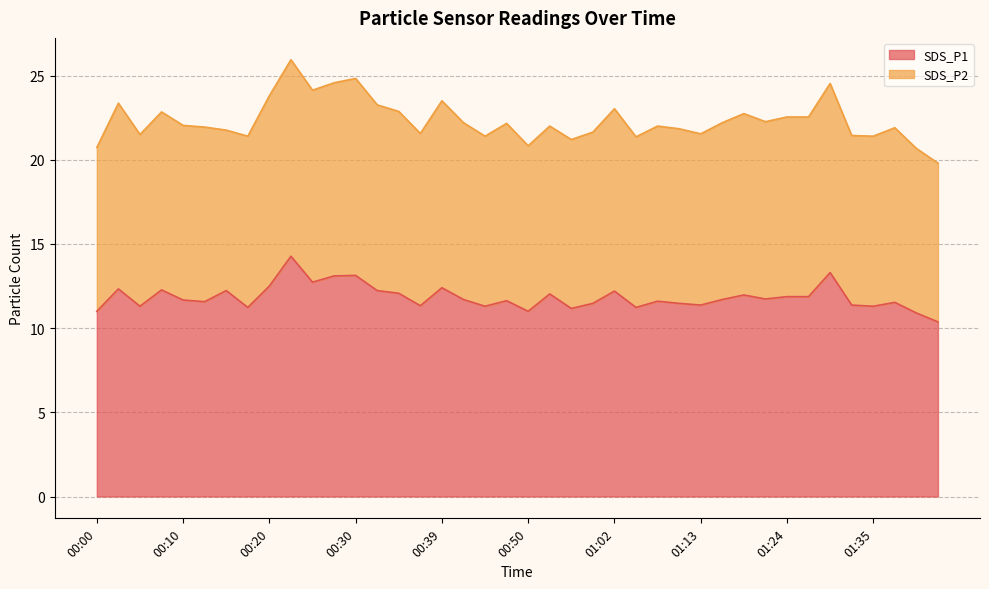

Reading left to right, what are all the values shown in this chart?

11.0	12.3	11.3	12.3	11.7	11.6	12.2	11.2	12.5	14.3	12.7	13.1	13.1	12.2	12.1	11.3	12.4	11.7	11.3	11.6	11.0	12.0	11.2	11.5	12.2	11.2	11.6	11.5	11.4	11.7	12.0	11.7	11.9	11.9	13.3	11.4	11.3	11.5	10.9	10.4